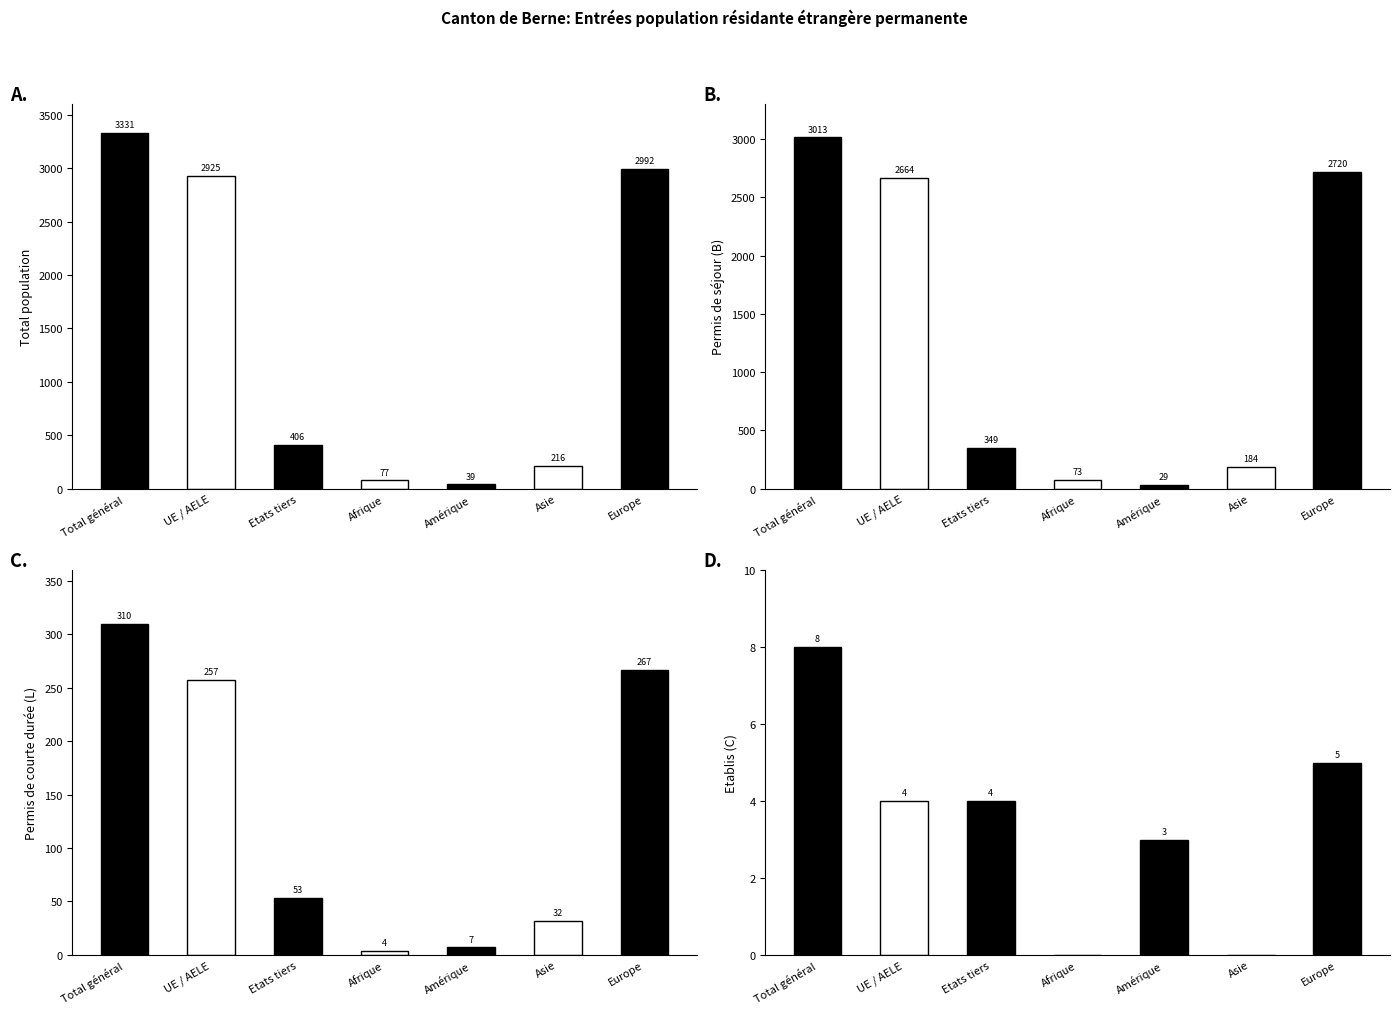

Which has a higher value, Asie or Afrique?

Asie